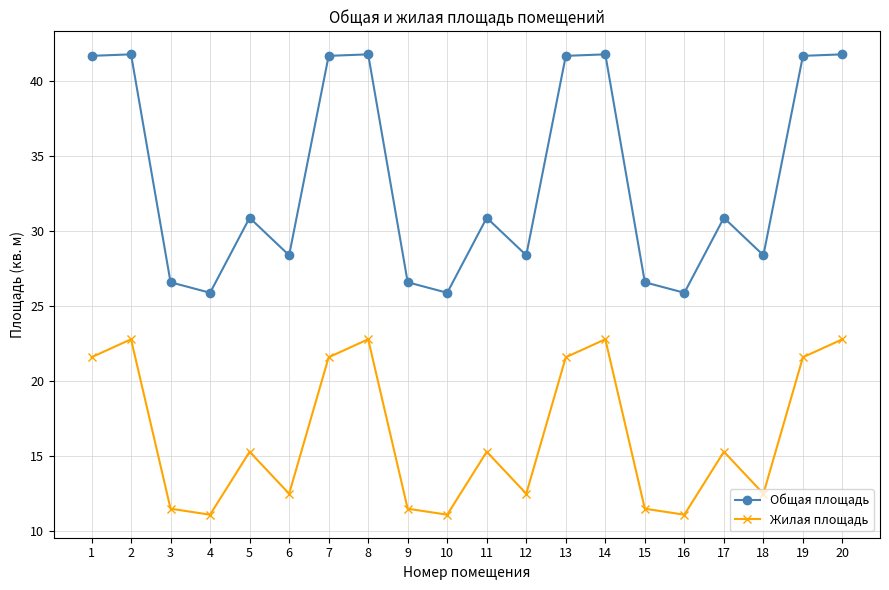

What is the minimum value shown in the chart?

11.1